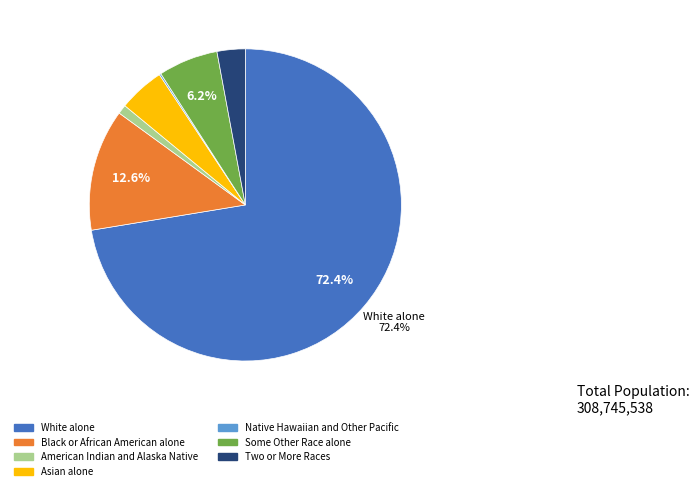

How much of the chart is everything except White alone?

27.6%